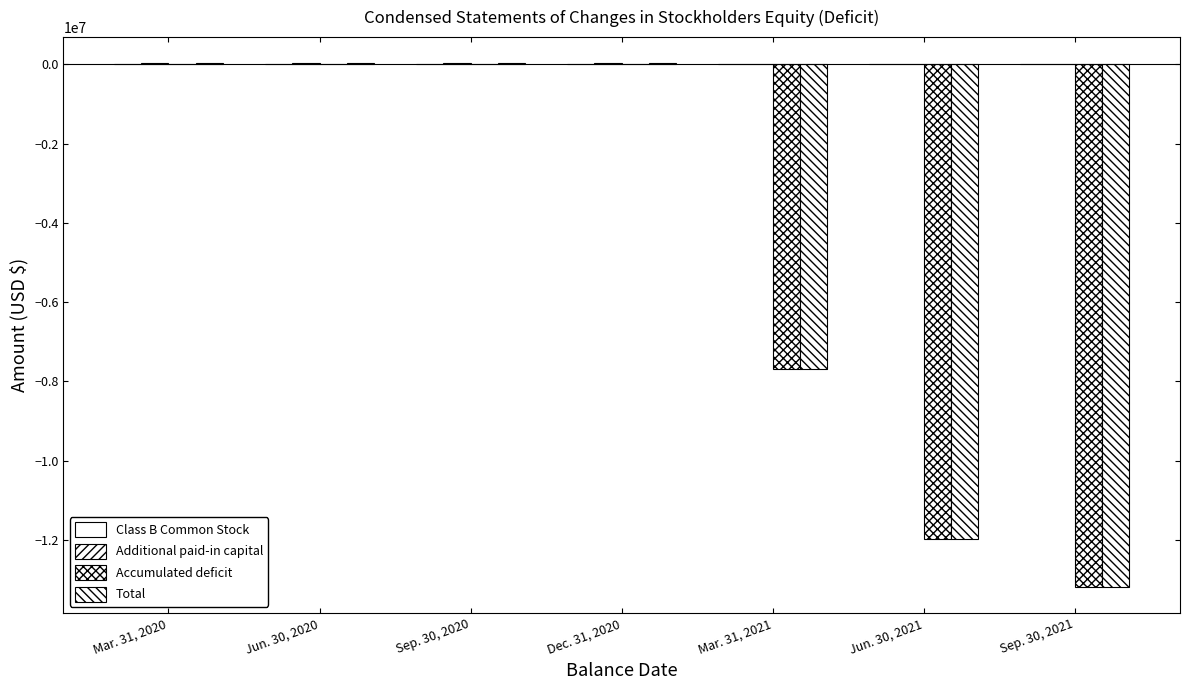

At which label does Additional paid-in capital reach its minimum?

Mar. 31, 2021